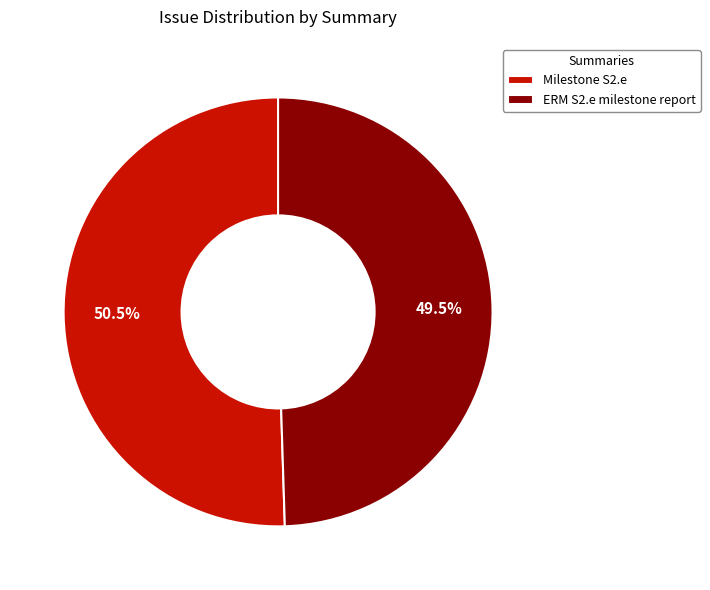

What is the smallest slice in the pie chart?

ERM S2.e milestone report